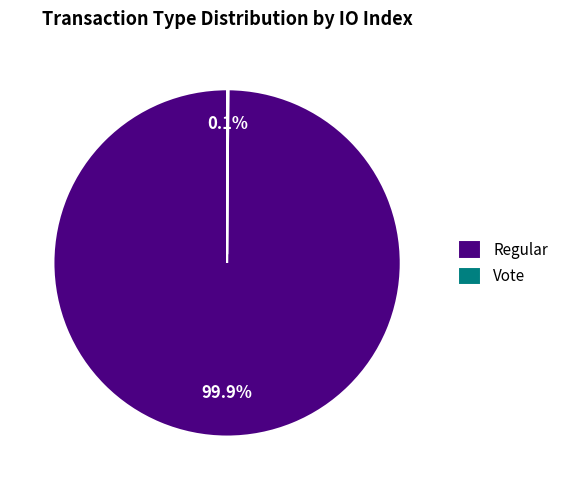

To the nearest percent, what percentage of the pie is Regular?

100%